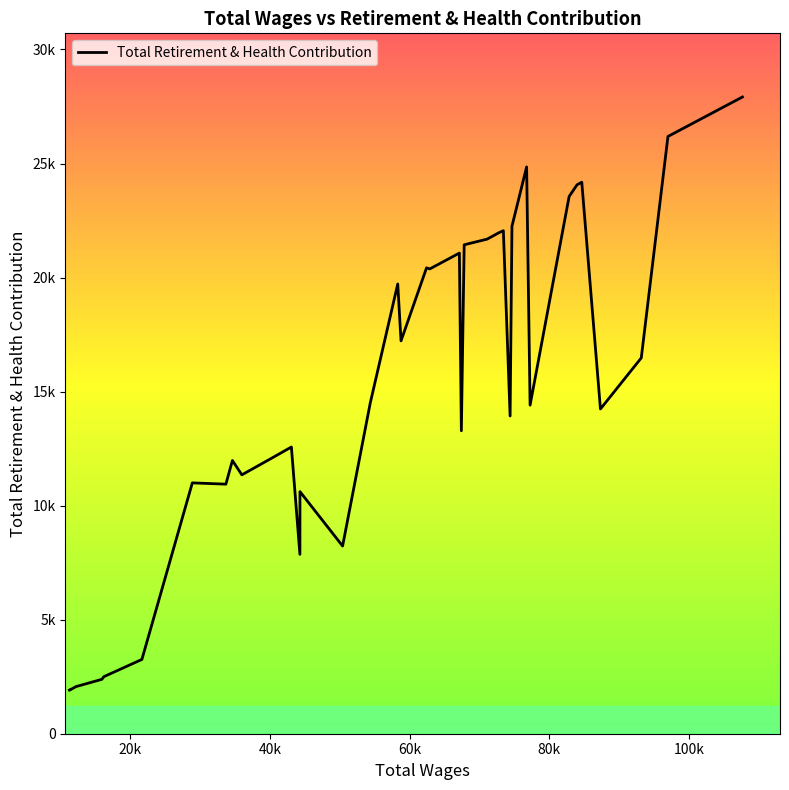

Is this an area chart (filled region under the line)?

No